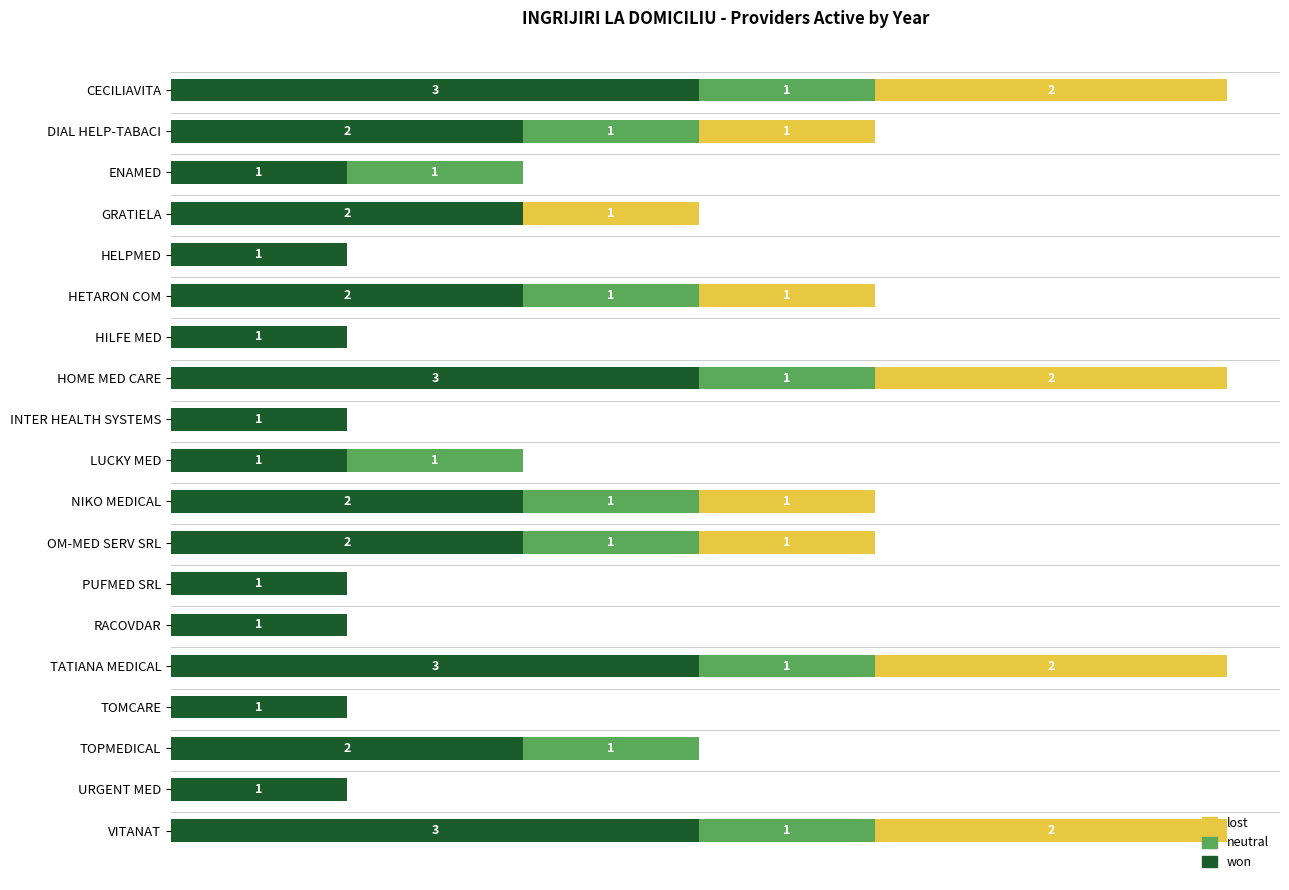

Count the lost values in the range 0 to 1.

15